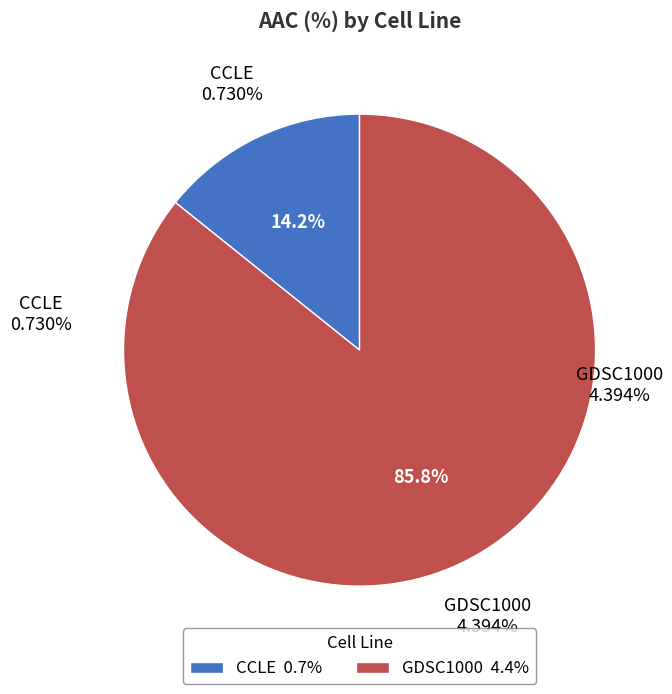

The GDSC1000 slice represents 86% of the pie. True or false?

True